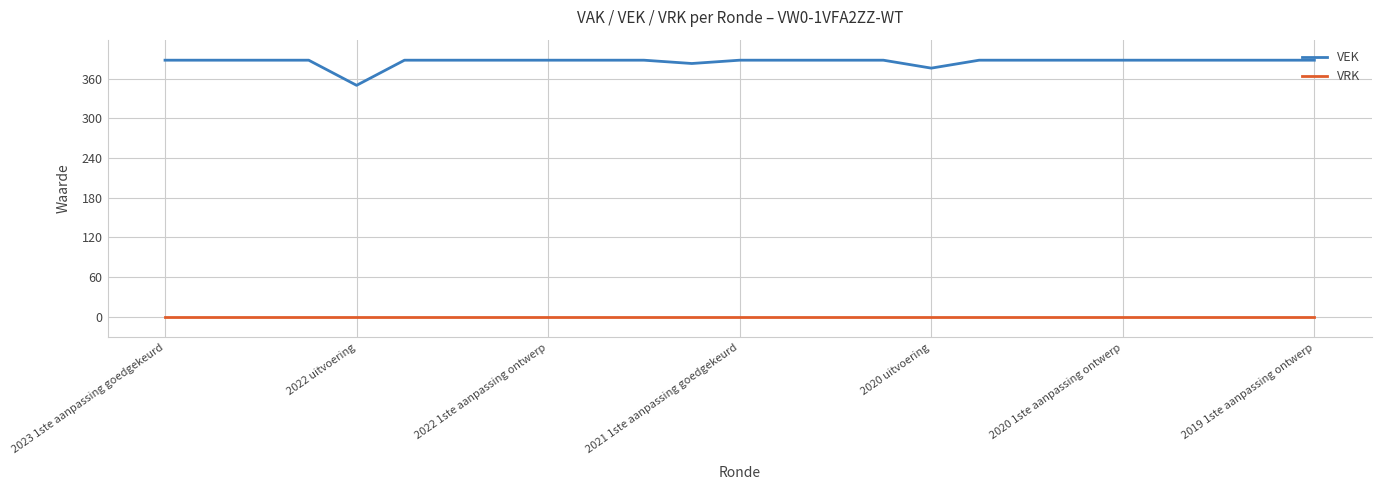

What is the maximum value for VEK?

388